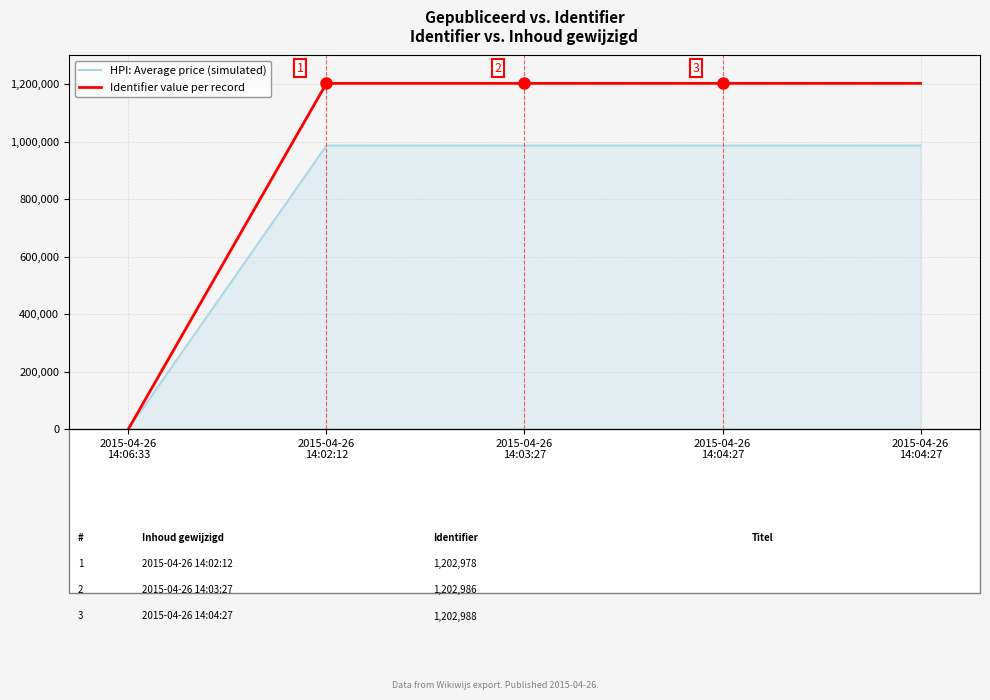

What is the value of the Identifier value per record point at the 5th from the left?

1202986.0